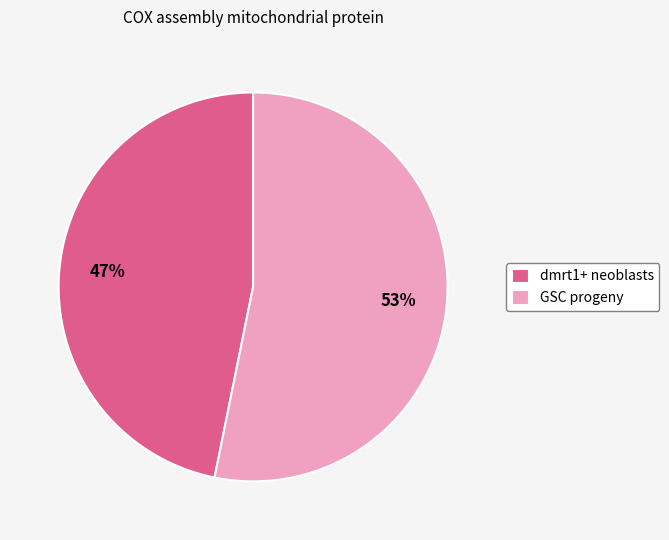

Count the number of slices in the pie.

2